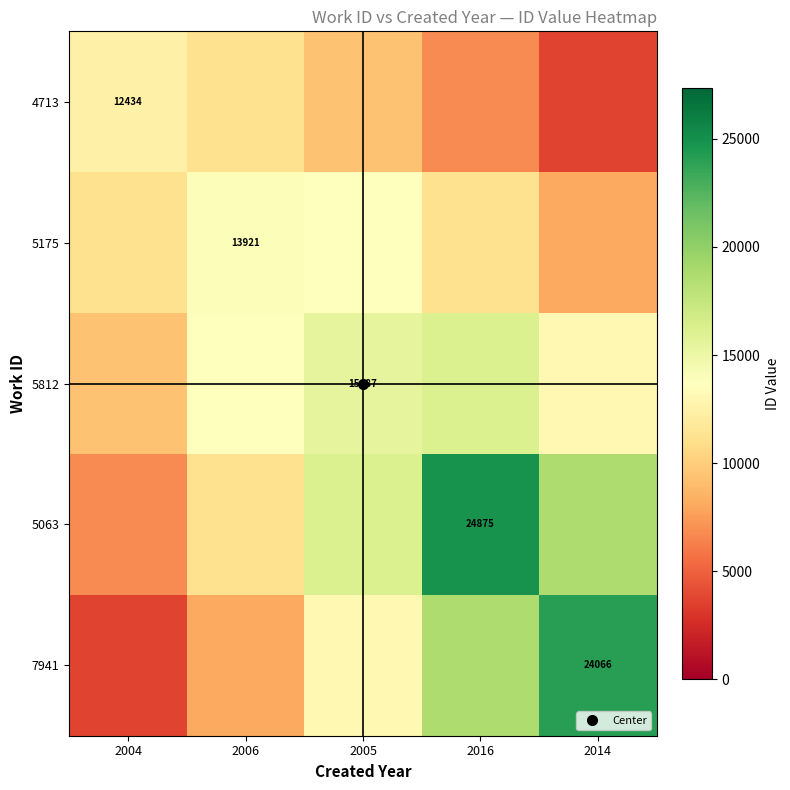

What is the total value across all series at 2016?

77731.1